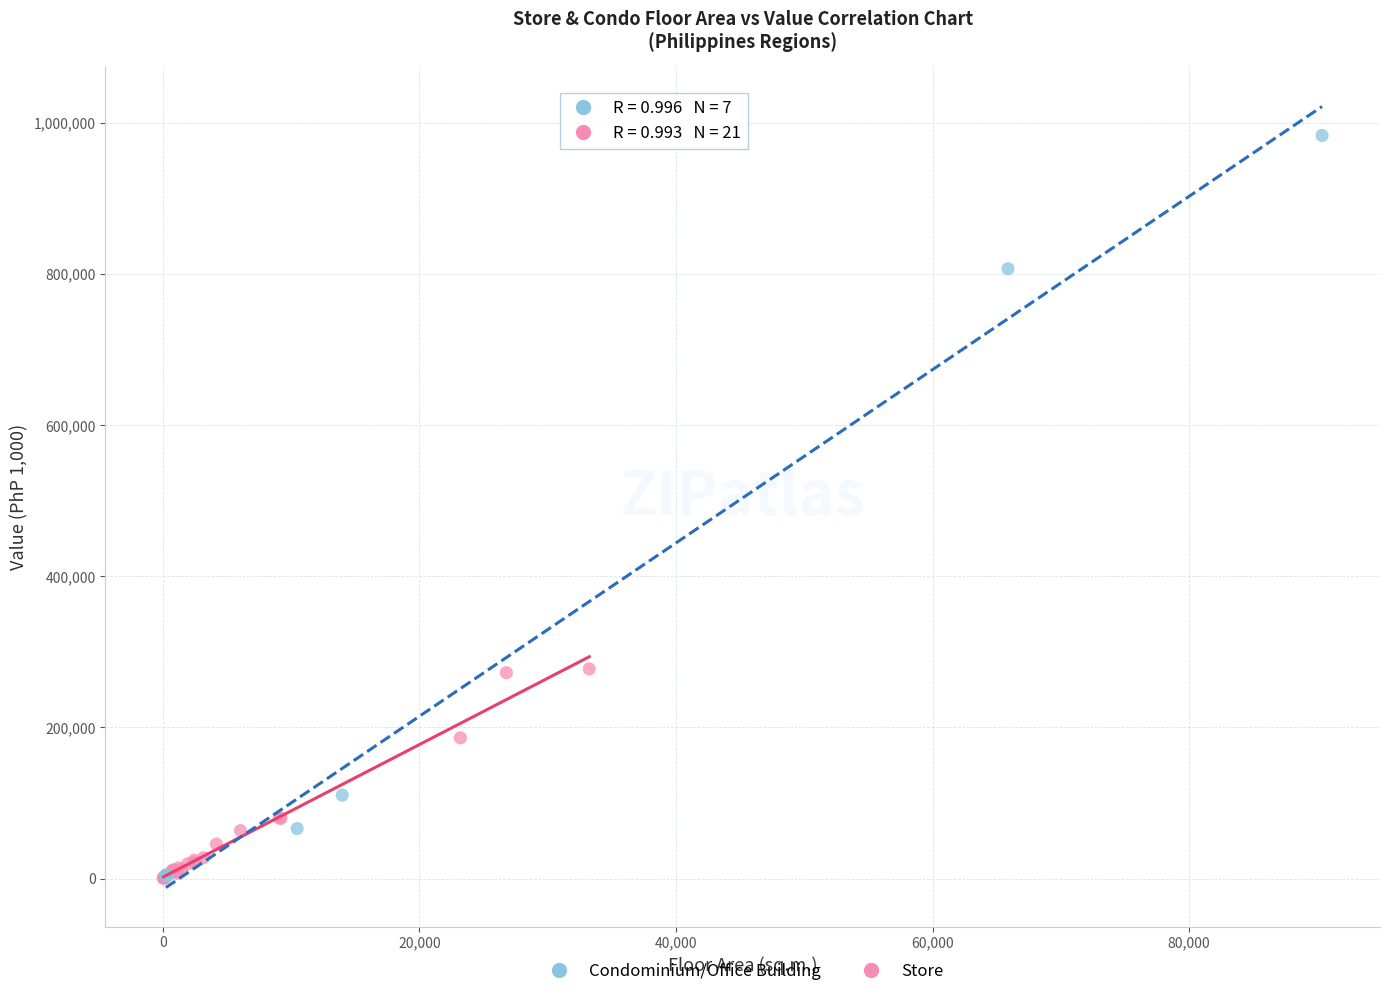

Which series has the largest Y range (max minus min)?

Condominium/Office Building